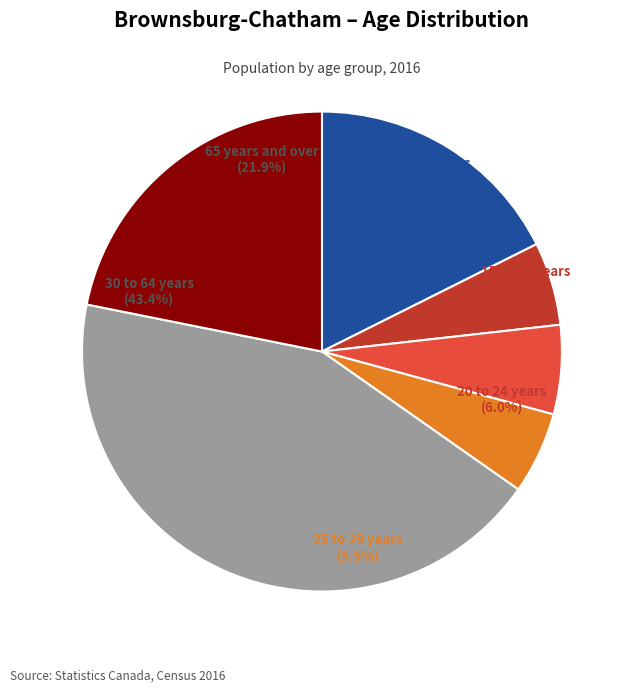

Approximately how many times larger is the value at 0 to 14 years compared to 30 to 64 years?

0.4